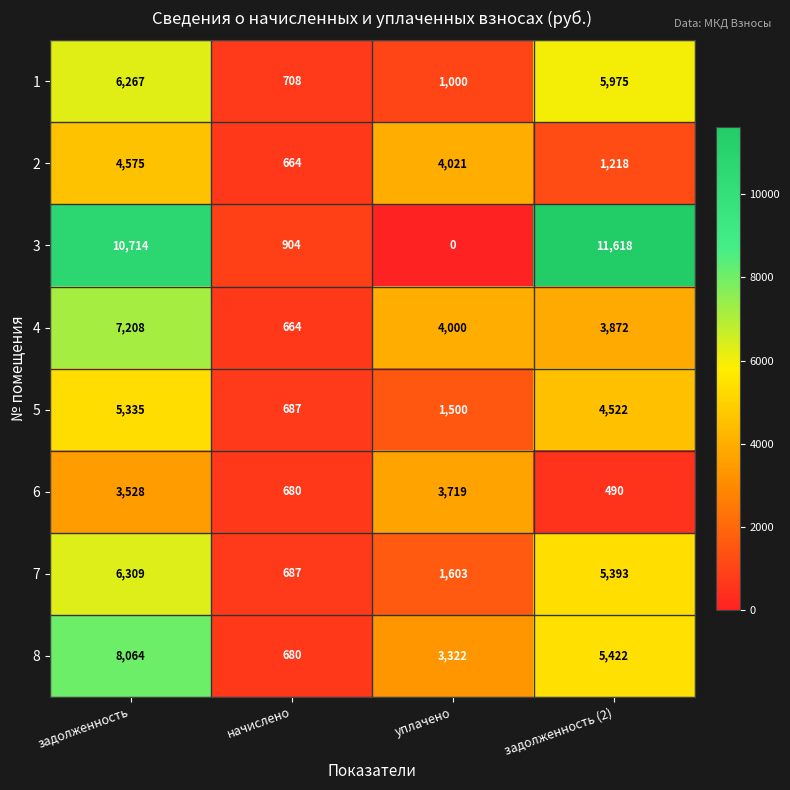

Count the number of categories in the chart.

4